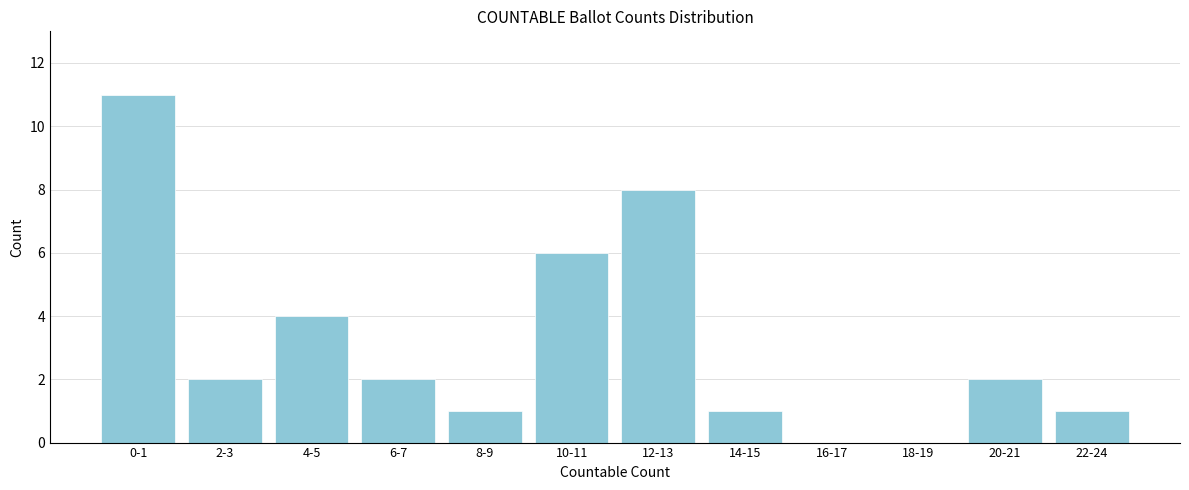

Reading left to right, extract all data points from this chart.

0-1=11	2-3=2	4-5=4	6-7=2	8-9=1	10-11=6	12-13=8	14-15=1	16-17=0	18-19=0	20-21=2	22-24=1